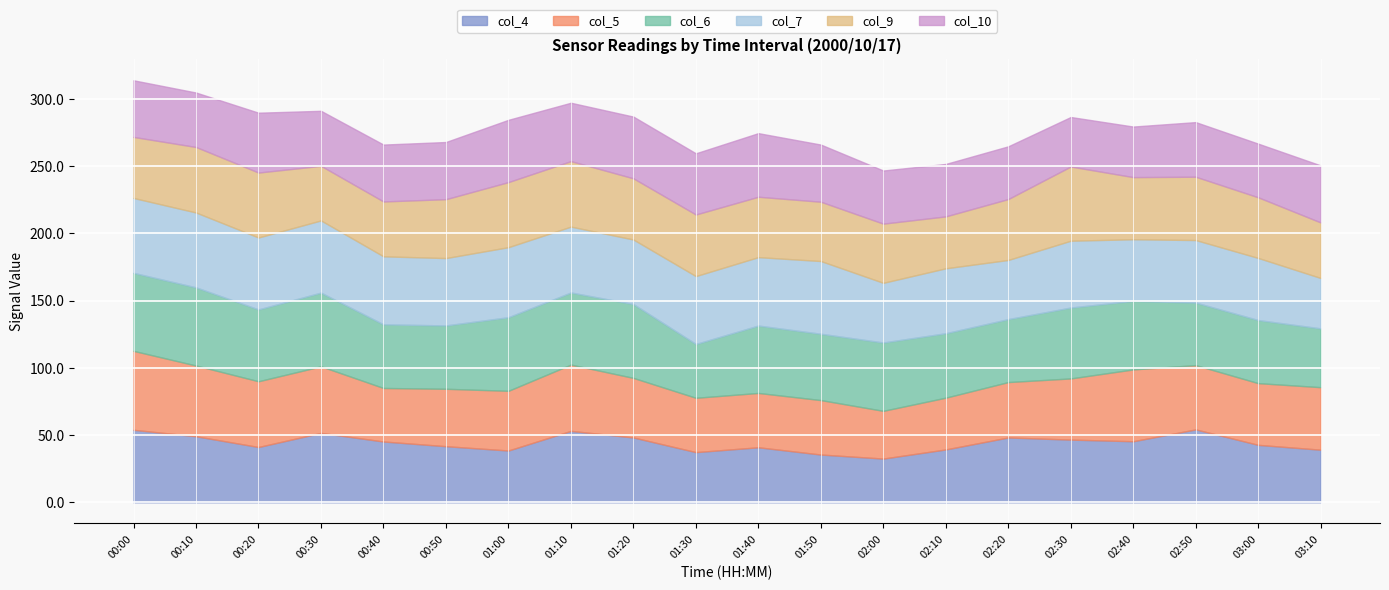

Which series has the widest spread of values?

col_5